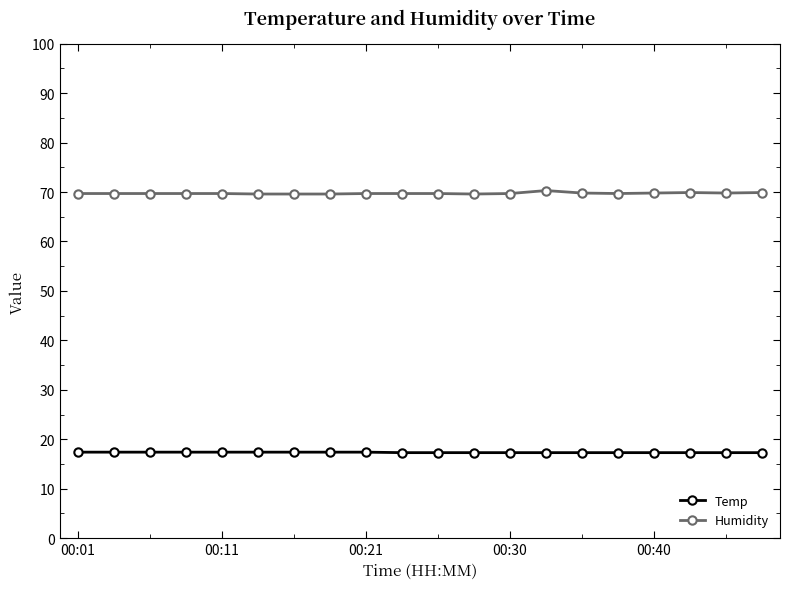

True or false: Temp and Humidity cross at least once.

False